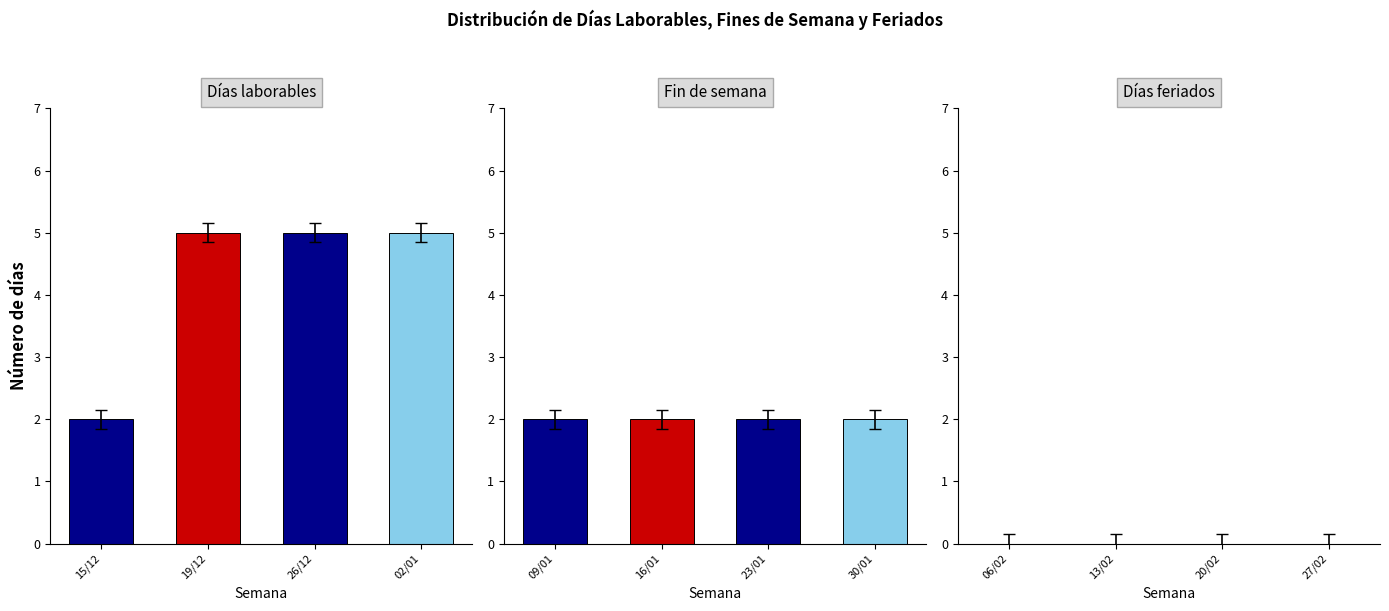

What is the label of the 1st bar from the left?

15/12